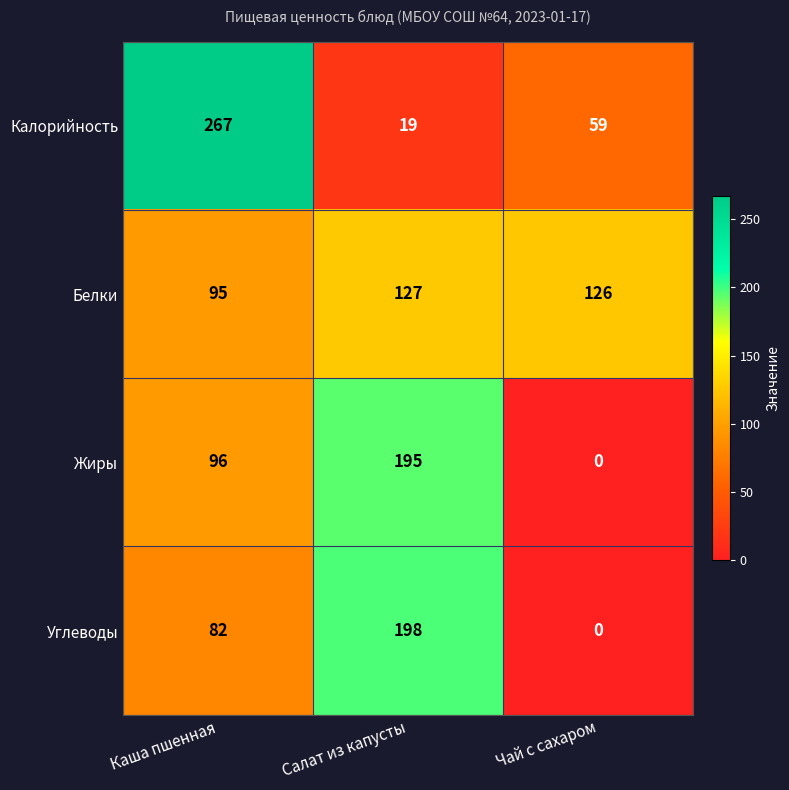

Which series has the largest total across all categories?

Белки